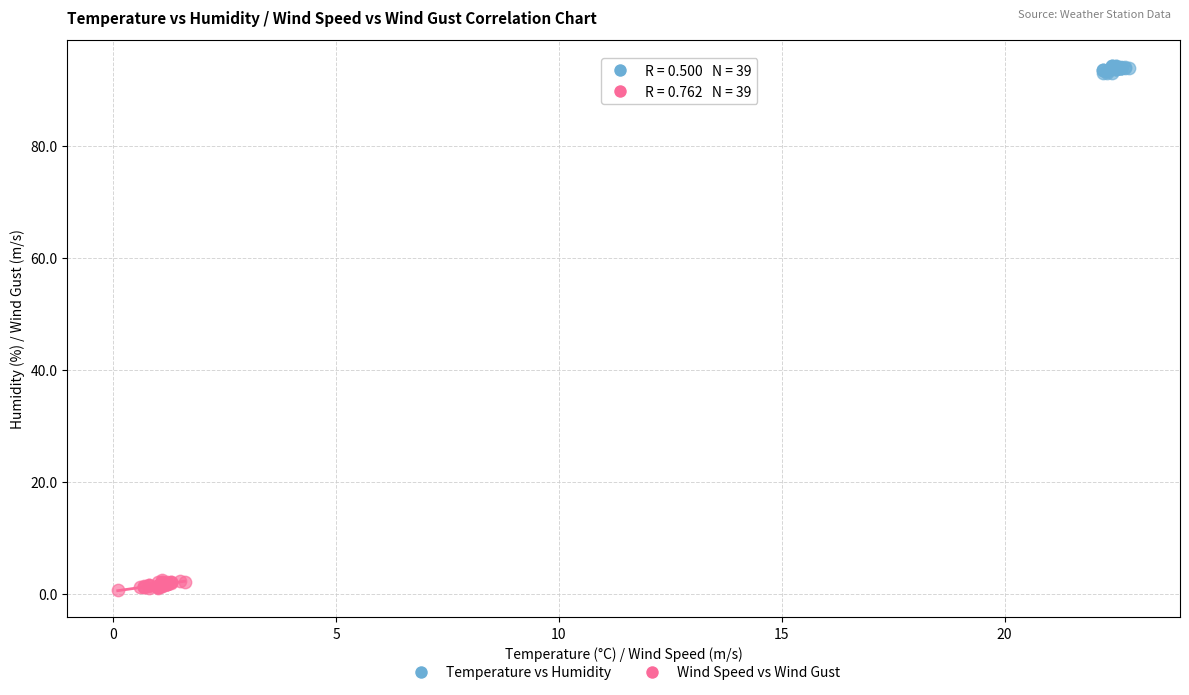

Which series contains the lowest Y value?

Wind Speed vs Wind Gust